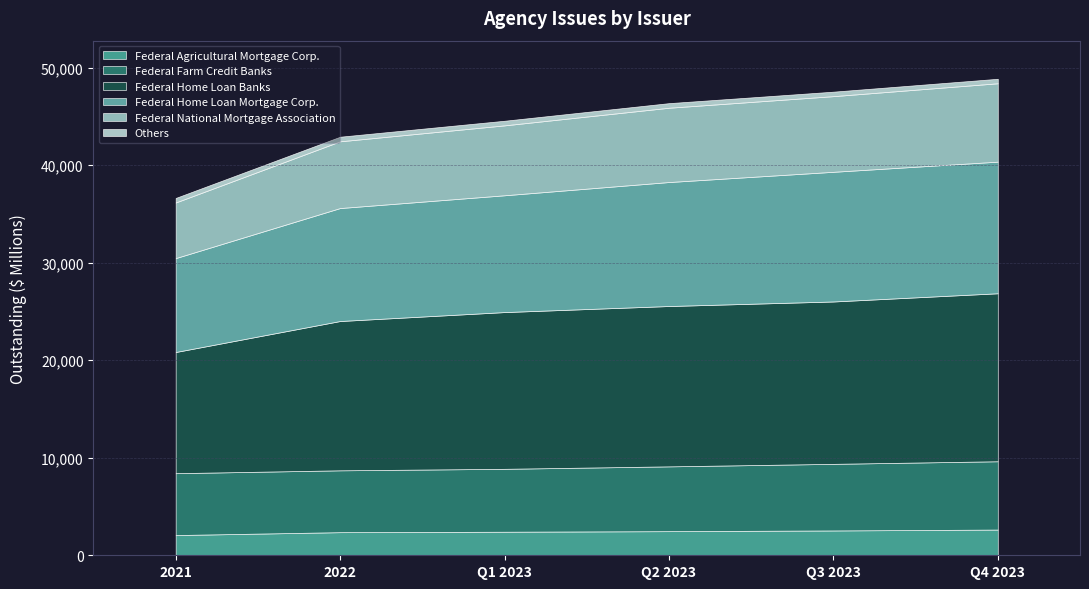

List the series in order of their peak value, highest first.

Federal Home Loan Banks, Federal Home Loan Mortgage Corp., Federal National Mortgage Association, Federal Farm Credit Banks, Federal Agricultural Mortgage Corp., Others